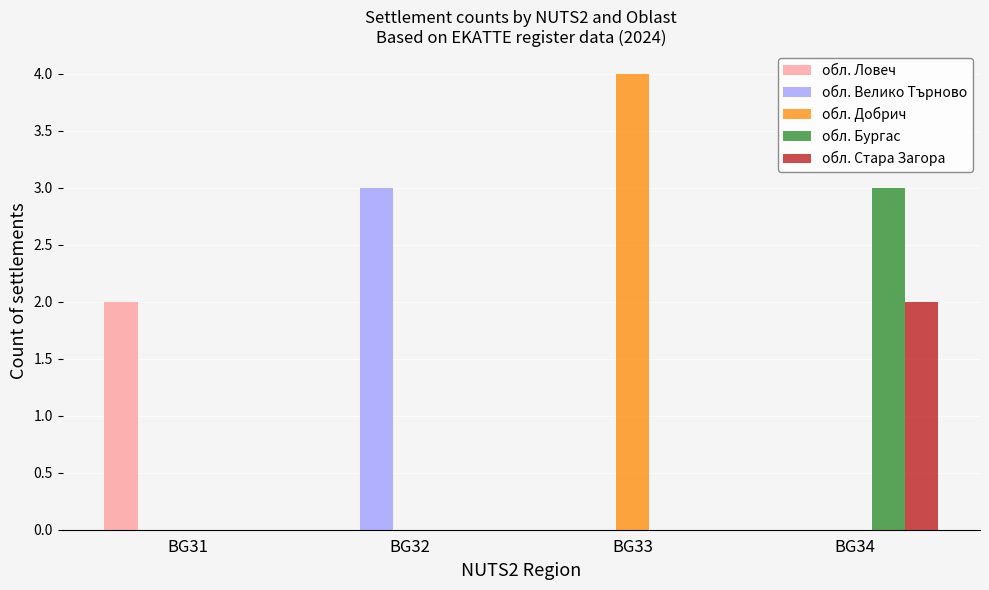

What is the greatest value displayed?

4